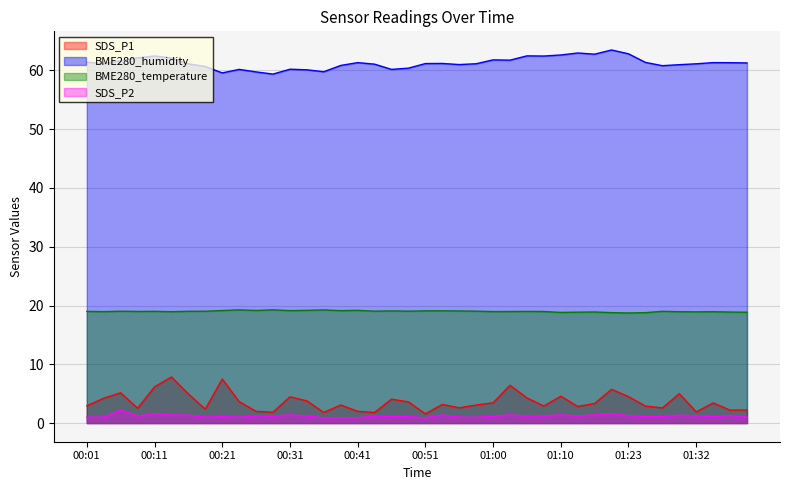

Reading left to right, what are all the values shown in this chart?

SDS_P1: 00:01=2.9	00:04=4.2	00:06=5.2	00:08=2.5	00:11=6.2	00:13=7.8	00:16=5.0	00:18=2.4	00:21=7.5	00:23=3.6	00:26=2.0	00:28=1.9	00:31=4.5	00:33=3.8	00:36=1.8	00:38=3.1	00:41=2.0	00:43=1.8	00:46=4.1	00:48=3.6	00:51=1.6	00:53=3.2	00:55=2.6	00:58=3.1	01:00=3.5	01:03=6.4	01:05=4.3	01:08=2.9	01:10=4.6	01:15=2.8	01:18=3.3	01:20=5.8	01:23=4.5	01:25=2.9	01:27=2.6	01:30=5.0	01:32=1.9	01:35=3.4	01:37=2.2	01:40=2.2
BME280_humidity: 00:01=61.4	00:04=61.1	00:06=61.6	00:08=62.1	00:11=62.5	00:13=62.1	00:16=61.1	00:18=60.7	00:21=59.6	00:23=60.2	00:26=59.8	00:28=59.4	00:31=60.2	00:33=60.1	00:36=59.8	00:38=60.9	00:41=61.3	00:43=61.1	00:46=60.2	00:48=60.4	00:51=61.2	00:53=61.2	00:55=61.0	00:58=61.1	01:00=61.8	01:03=61.8	01:05=62.5	01:08=62.5	01:10=62.6	01:15=63.0	01:18=62.8	01:20=63.5	01:23=62.8	01:25=61.4	01:27=60.8	01:30=61.0	01:32=61.1	01:35=61.3	01:37=61.3	01:40=61.3
BME280_temperature: 00:01=19.0	00:04=19.0	00:06=19.0	00:08=19.0	00:11=19.0	00:13=18.9	00:16=19.0	00:18=19.0	00:21=19.1	00:23=19.3	00:26=19.2	00:28=19.3	00:31=19.1	00:33=19.2	00:36=19.2	00:38=19.1	00:41=19.2	00:43=19.0	00:46=19.1	00:48=19.0	00:51=19.1	00:53=19.1	00:55=19.1	00:58=19.0	01:00=19.0	01:03=19.0	01:05=19.0	01:08=19.0	01:10=18.8	01:15=18.9	01:18=18.9	01:20=18.8	01:23=18.7	01:25=18.8	01:27=19.0	01:30=18.9	01:32=18.9	01:35=18.9	01:37=18.9	01:40=18.9
SDS_P2: 00:01=1.0	00:04=1.0	00:06=2.2	00:08=1.2	00:11=1.6	00:13=1.4	00:16=1.4	00:18=1.0	00:21=1.1	00:23=1.0	00:26=1.2	00:28=1.1	00:31=1.4	00:33=1.2	00:36=0.9	00:38=0.9	00:41=0.9	00:43=1.2	00:46=1.1	00:48=1.1	00:51=0.9	00:53=1.4	00:55=1.0	00:58=1.0	01:00=1.1	01:03=1.4	01:05=1.2	01:08=1.2	01:10=1.4	01:15=1.2	01:18=1.4	01:20=1.6	01:23=1.2	01:25=1.1	01:27=1.1	01:30=1.3	01:32=1.2	01:35=1.1	01:37=1.3	01:40=1.0